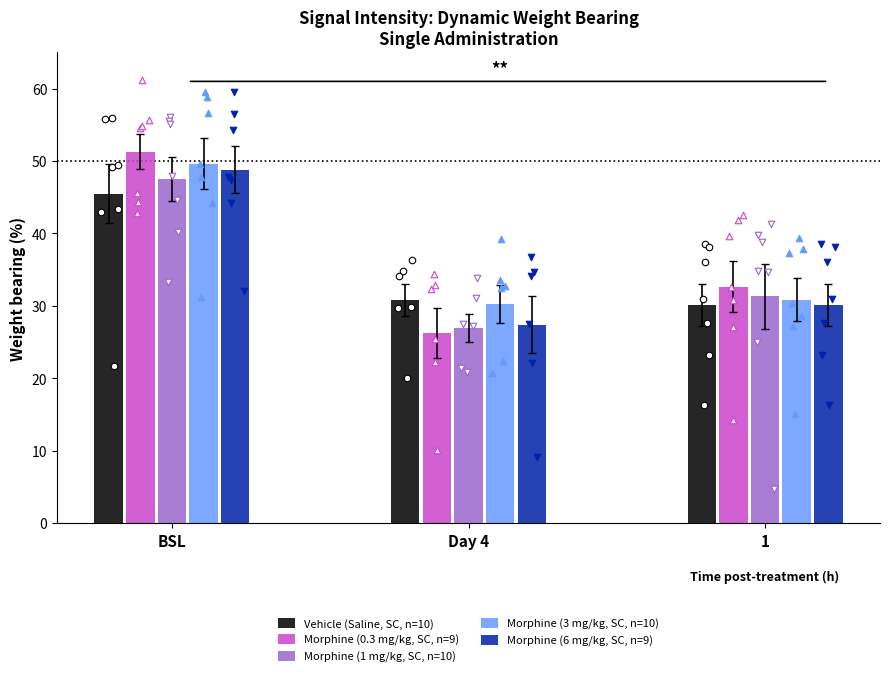

Is the value of Morphine (0.3 mg/kg, SC, n=9) at BSL greater than the value of Morphine (3 mg/kg, SC, n=10) at 1?

Yes